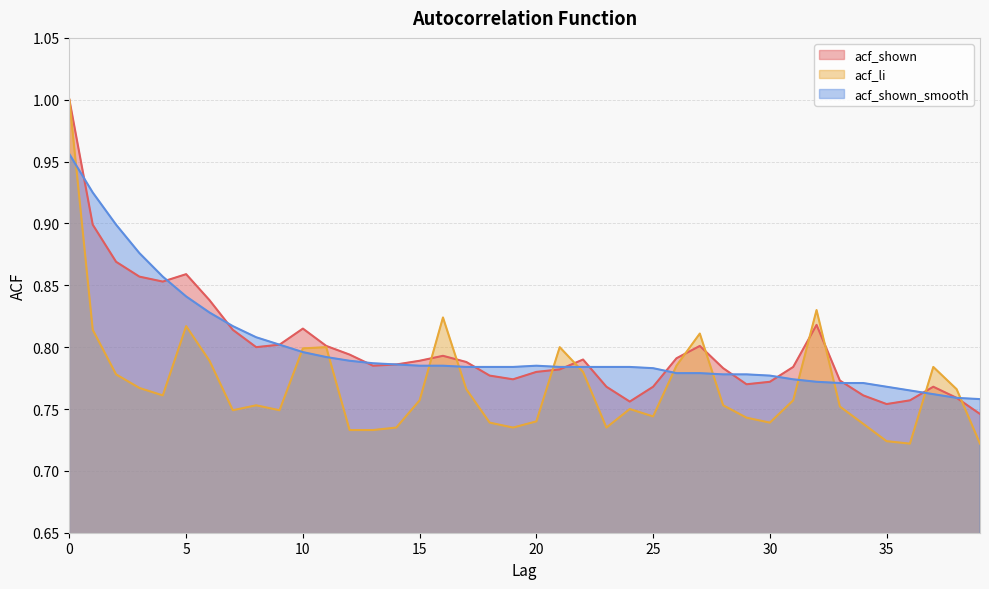

Reading right to left, what are all the values shown in this chart?

acf_shown: 0.7	0.8	0.8	0.8	0.8	0.8	0.8	0.8	0.8	0.8	0.8	0.8	0.8	0.8	0.8	0.8	0.8	0.8	0.8	0.8	0.8	0.8	0.8	0.8	0.8	0.8	0.8	0.8	0.8	0.8	0.8	0.8	0.8	0.8	0.9	0.9	0.9	0.9	0.9	1.0
acf_li: 0.7	0.8	0.8	0.7	0.7	0.7	0.8	0.8	0.8	0.7	0.7	0.8	0.8	0.8	0.7	0.8	0.7	0.8	0.8	0.7	0.7	0.7	0.8	0.8	0.8	0.7	0.7	0.7	0.8	0.8	0.7	0.8	0.7	0.8	0.8	0.8	0.8	0.8	0.8	1.0
acf_shown_smooth: 0.8	0.8	0.8	0.8	0.8	0.8	0.8	0.8	0.8	0.8	0.8	0.8	0.8	0.8	0.8	0.8	0.8	0.8	0.8	0.8	0.8	0.8	0.8	0.8	0.8	0.8	0.8	0.8	0.8	0.8	0.8	0.8	0.8	0.8	0.8	0.9	0.9	0.9	0.9	1.0